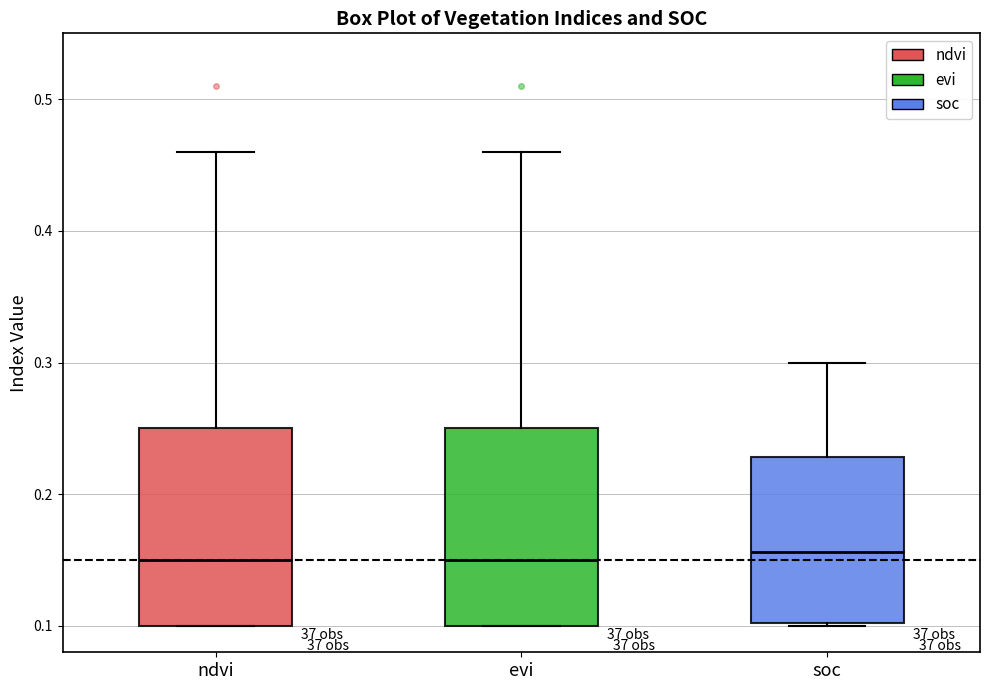

Reading left to right, read every box against the y-axis: the position of its median line, the range the box covers, and the ends of its whiskers. The values are not printed on the chart, so give them approximately, as read against the axis.

ndvi: median 0.15, box 0.10 to 0.25, whiskers 0.10 to 0.46
evi: median 0.15, box 0.10 to 0.25, whiskers 0.10 to 0.46
soc: median 0.16, box 0.10 to 0.23, whiskers 0.10 to 0.30